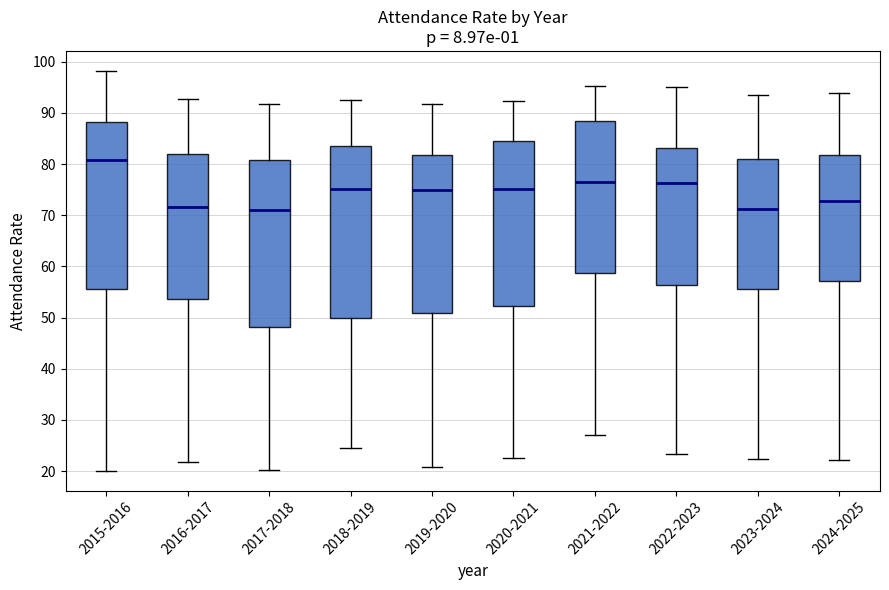

Reading left to right, read every box against the y-axis: the position of its median line, the range the box covers, and the ends of its whiskers. The values are not printed on the chart, so give them approximately, as read against the axis.

2015-2016: median 81, box 56 to 88, whiskers 20 to 98
2016-2017: median 72, box 54 to 82, whiskers 22 to 93
2017-2018: median 71, box 48 to 81, whiskers 20 to 92
2018-2019: median 75, box 50 to 83, whiskers 25 to 93
2019-2020: median 75, box 51 to 82, whiskers 21 to 92
2020-2021: median 75, box 52 to 85, whiskers 23 to 92
2021-2022: median 76, box 59 to 88, whiskers 27 to 95
2022-2023: median 76, box 56 to 83, whiskers 23 to 95
2023-2024: median 71, box 56 to 81, whiskers 22 to 93
2024-2025: median 73, box 57 to 82, whiskers 22 to 94